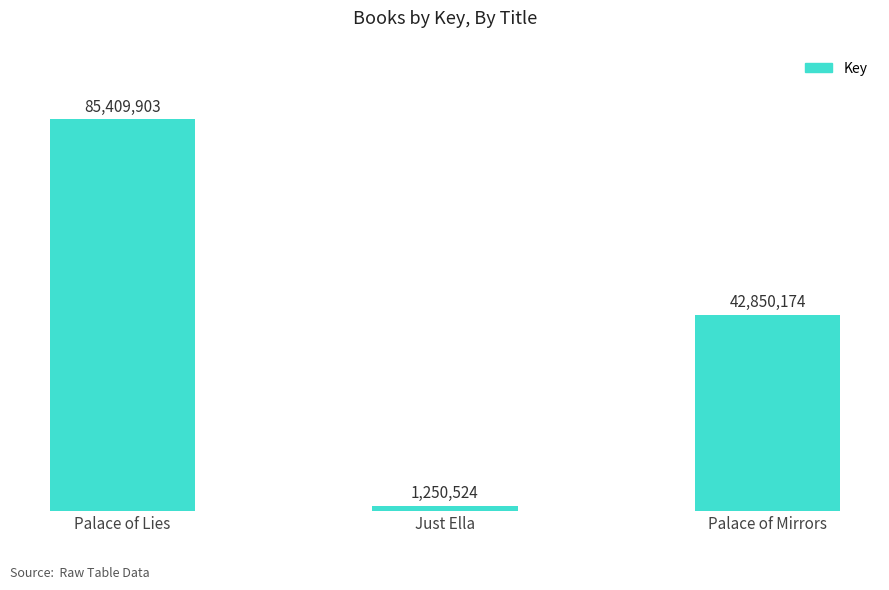

What is the average value?

43170200